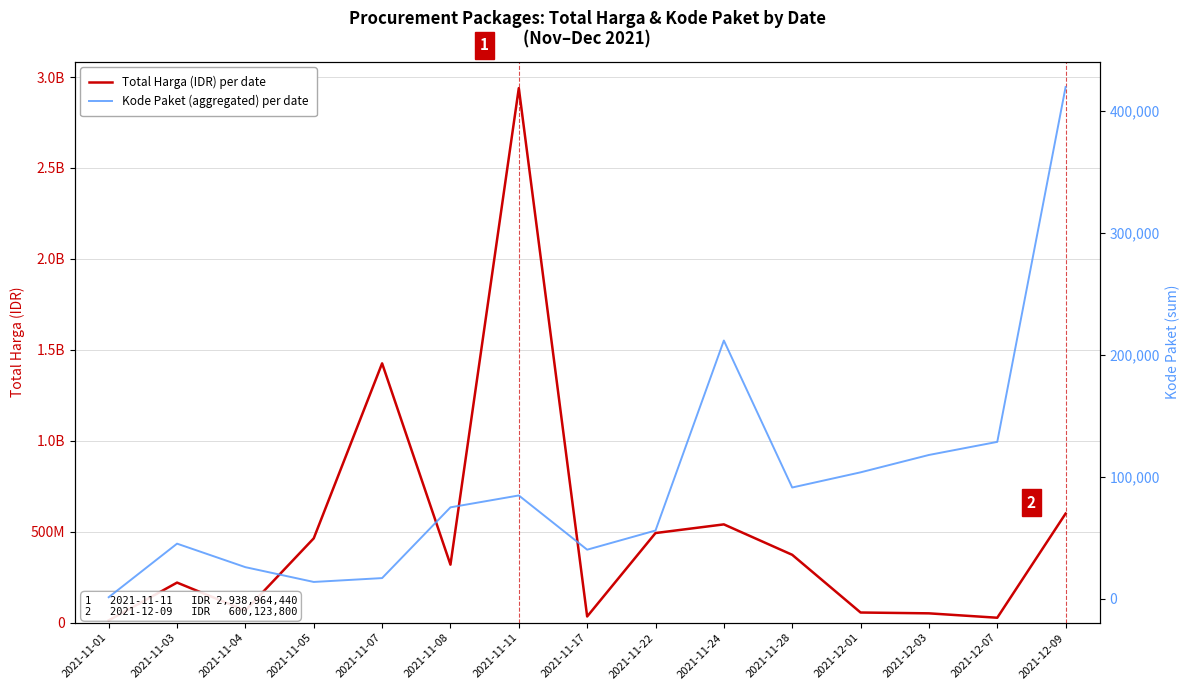

Reading left to right, what are all the values shown in this chart?

Total Harga (IDR) per date: 2021-11-01=12787500	2021-11-03=220644270	2021-11-04=67019075	2021-11-05=464002100	2021-11-07=1425867900	2021-11-08=319273000	2021-11-11=2938964440	2021-11-17=34292000	2021-11-22=493000000	2021-11-24=540634200	2021-11-28=373404000	2021-12-01=56152800	2021-12-03=51601000	2021-12-07=27412000	2021-12-09=600123800
Kode Paket (aggregated) per date: 2021-11-01=1139	2021-11-03=45056	2021-11-04=25777	2021-11-05=13652	2021-11-07=16823	2021-11-08=74842	2021-11-11=84587	2021-11-17=40112	2021-11-22=55826	2021-11-24=211626	2021-11-28=91101	2021-12-01=103541	2021-12-03=117783	2021-12-07=128516	2021-12-09=419510